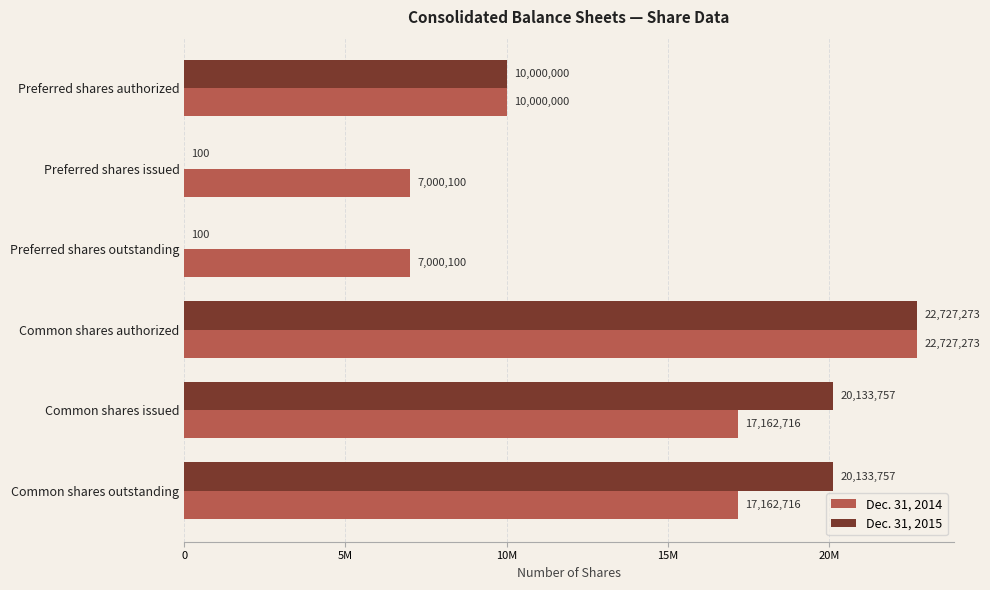

Which series has the largest total across all categories?

Dec. 31, 2014